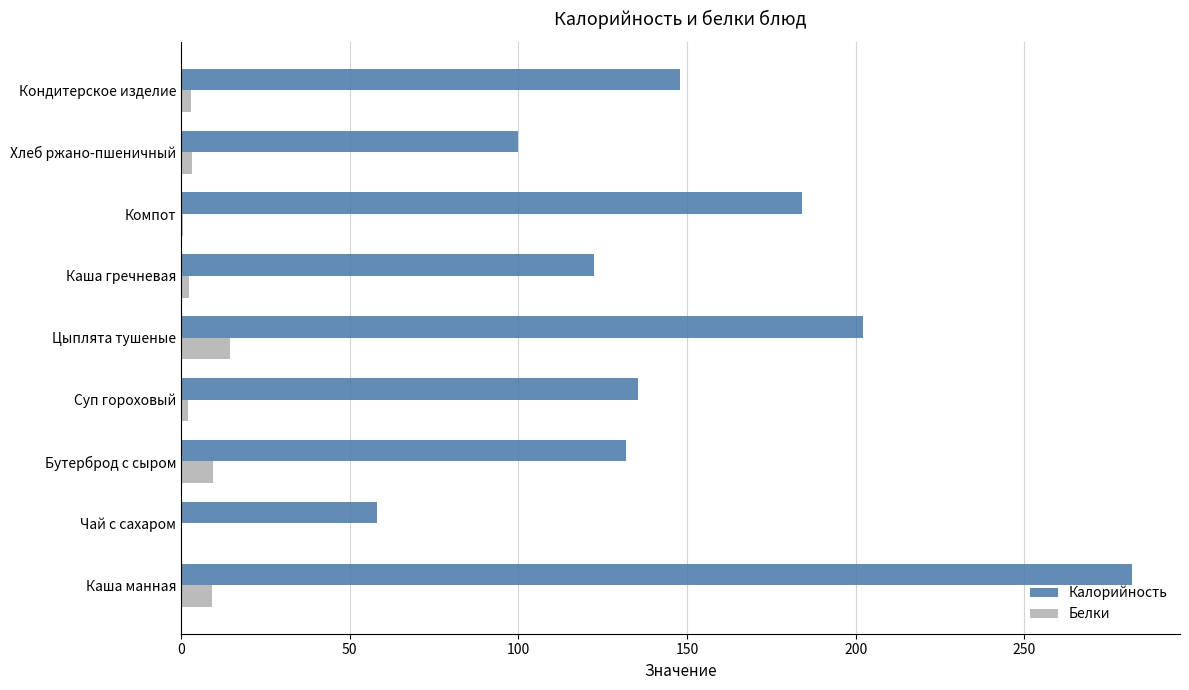

True or false: Калорийность has a value of 135.5 at Суп гороховый.

True